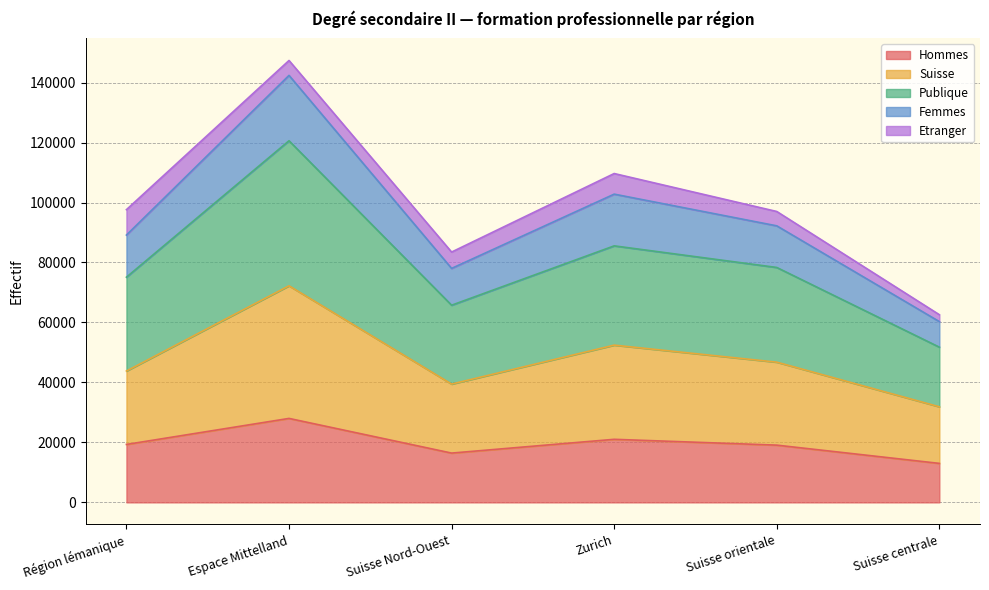

True or false: Suisse and Hommes intersect in this chart.

False